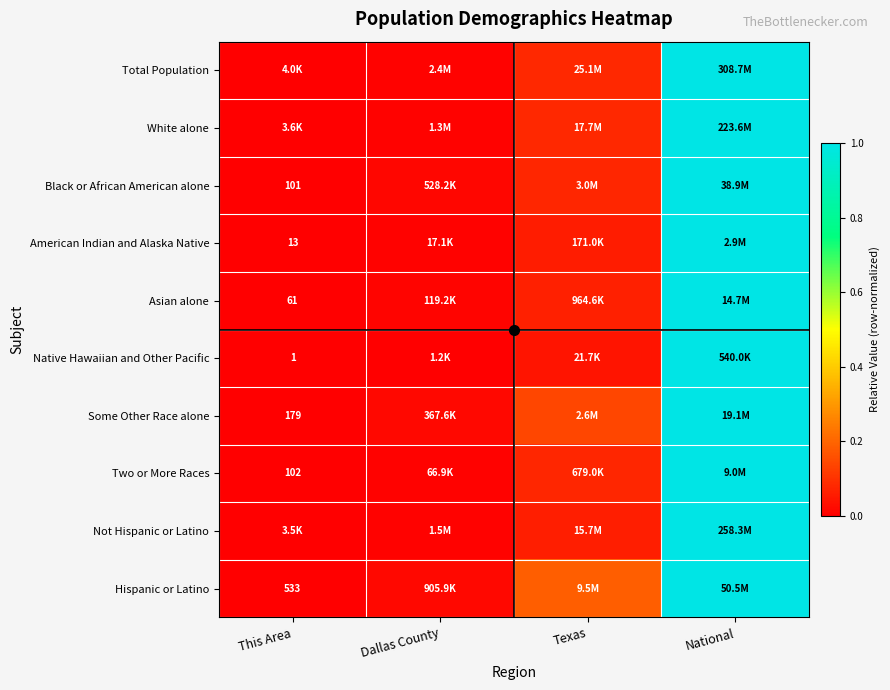

True or false: American Indian and Alaska Native has a value of 0.0 at Dallas County.

False